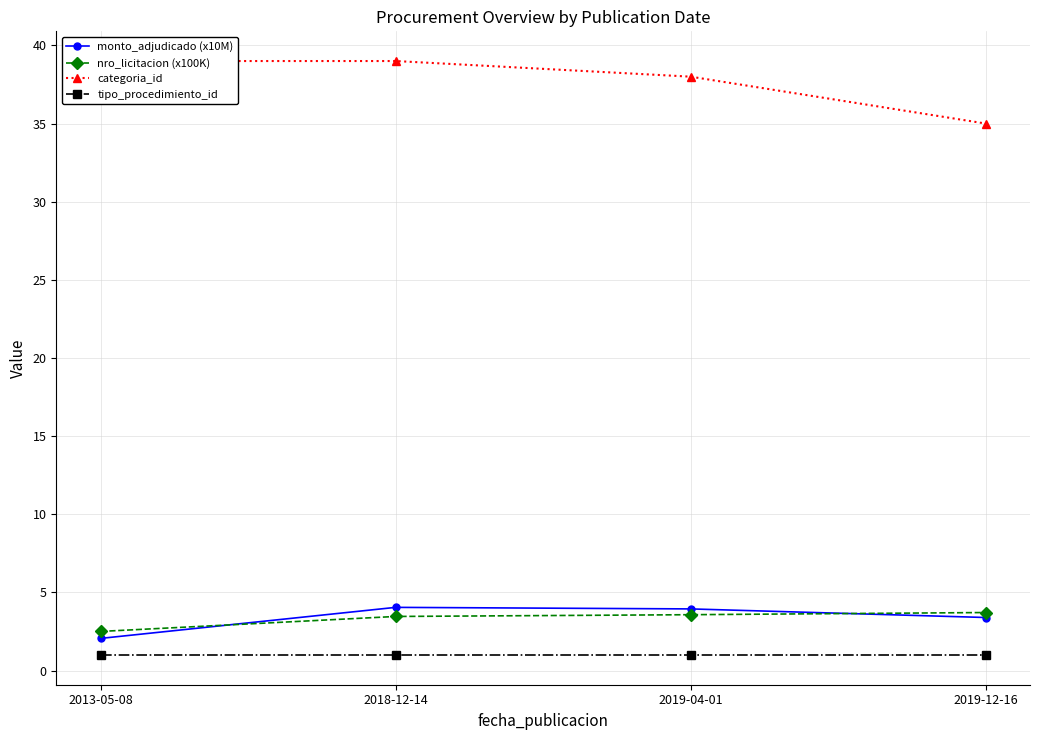

What position from the left is 2019-04-01?

3